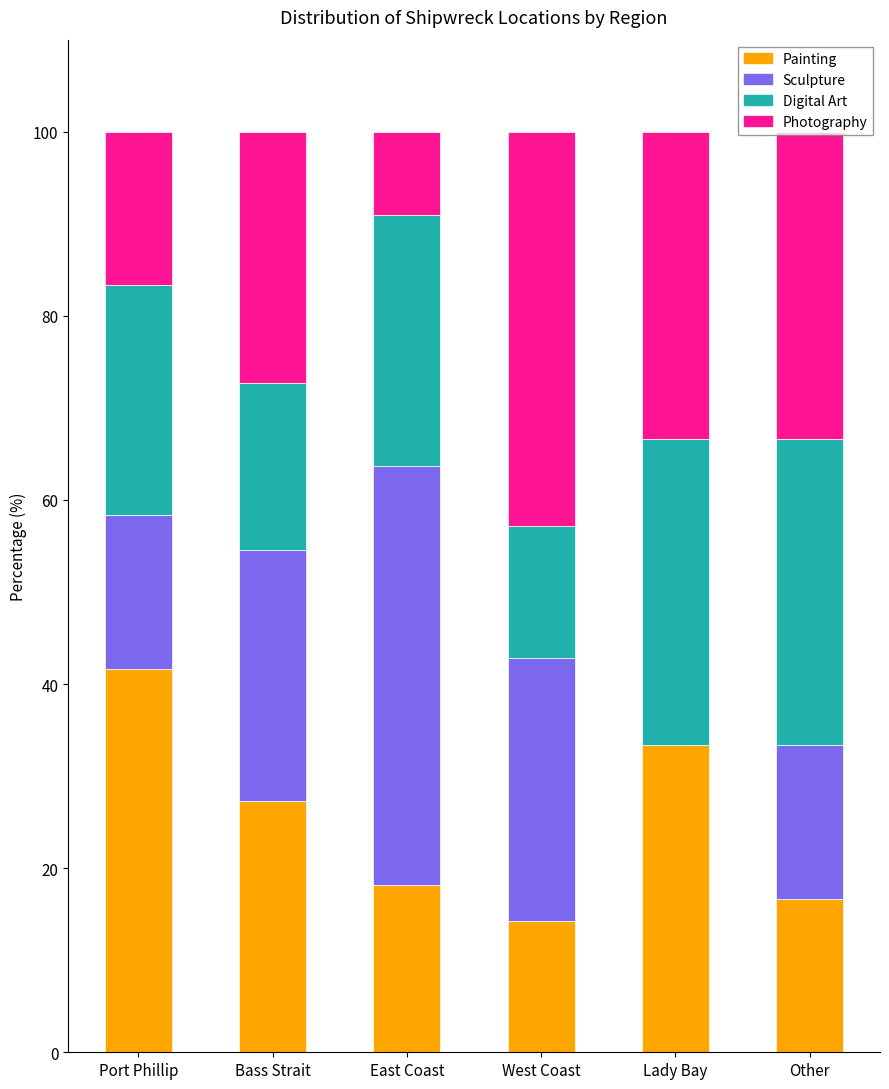

What is the sum of all Painting values?

151.4